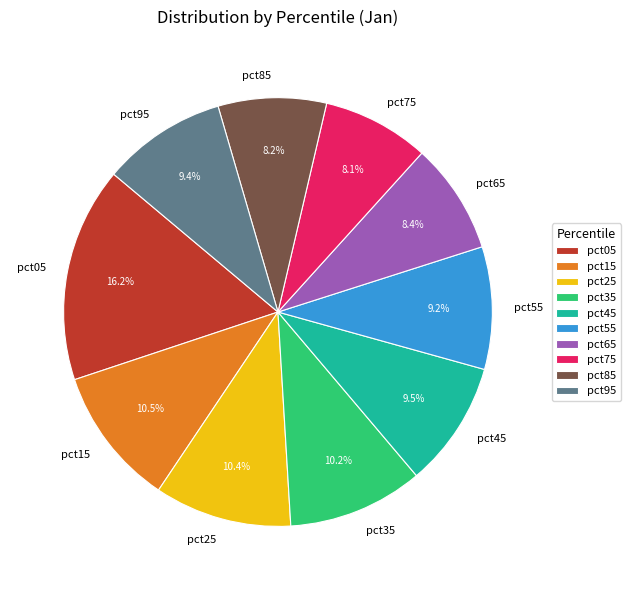

True or false: pct35 accounts for 24% of the total.

False